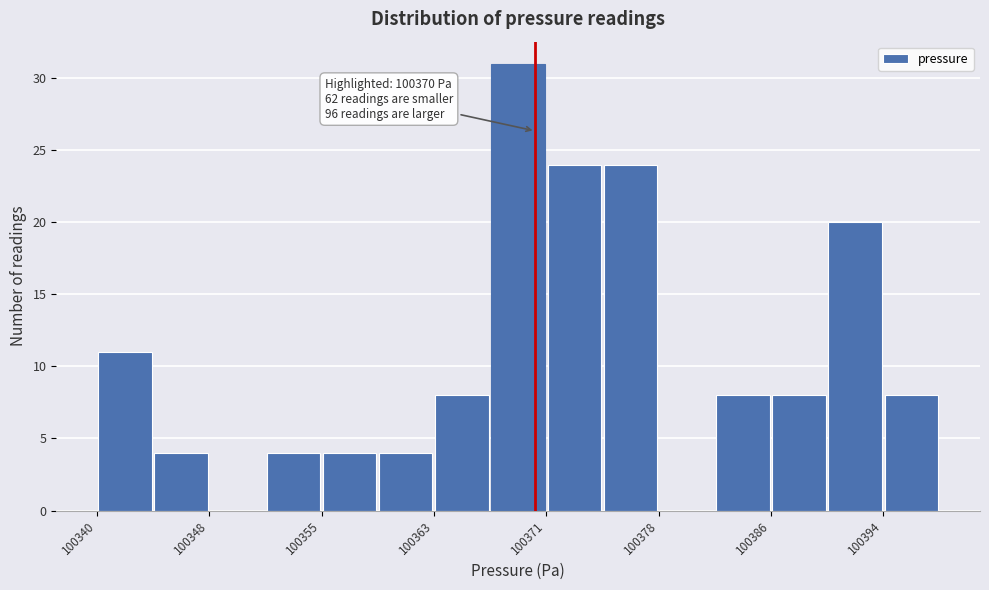

Around what value on the x-axis is the tallest bar? Give the approximate position of its centre, as read against the axis.

100369